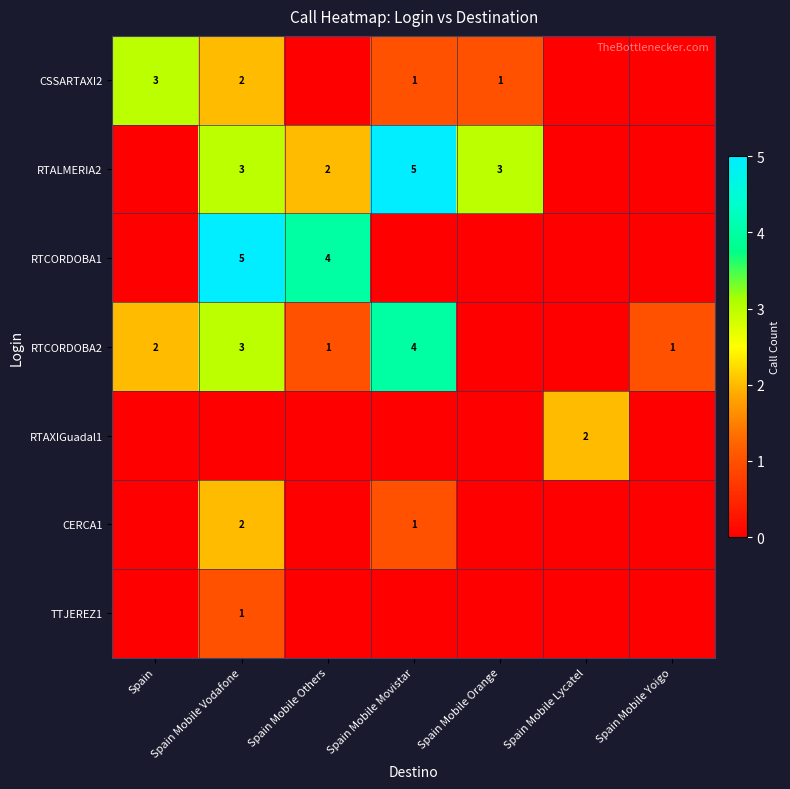

Which category has the highest value across all series?

Spain Mobile Movistar